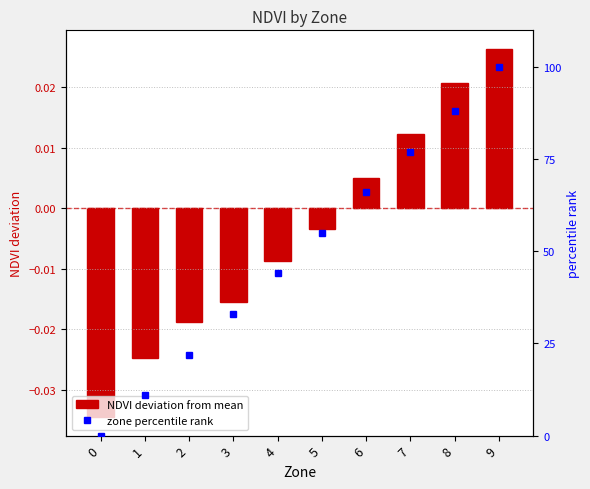

How many values in NDVI deviation from mean are below zero?

6